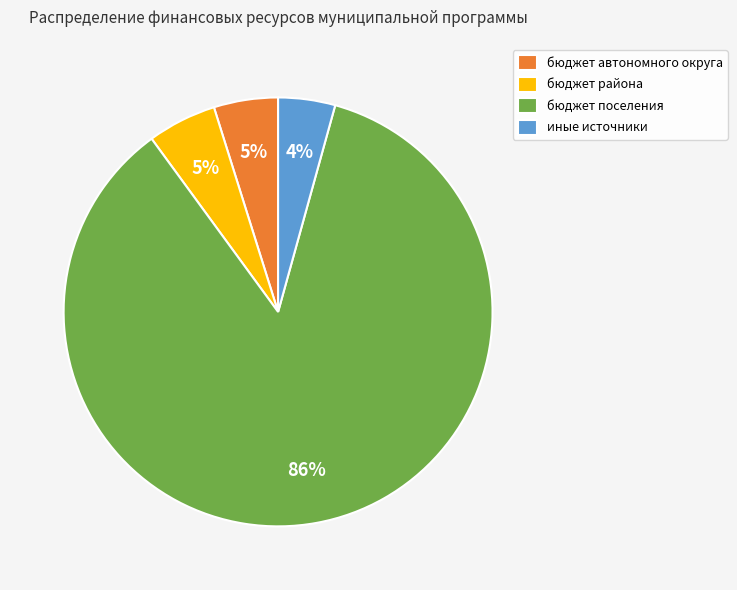

Combined, do иные источники and бюджет поселения account for over 50%?

Yes